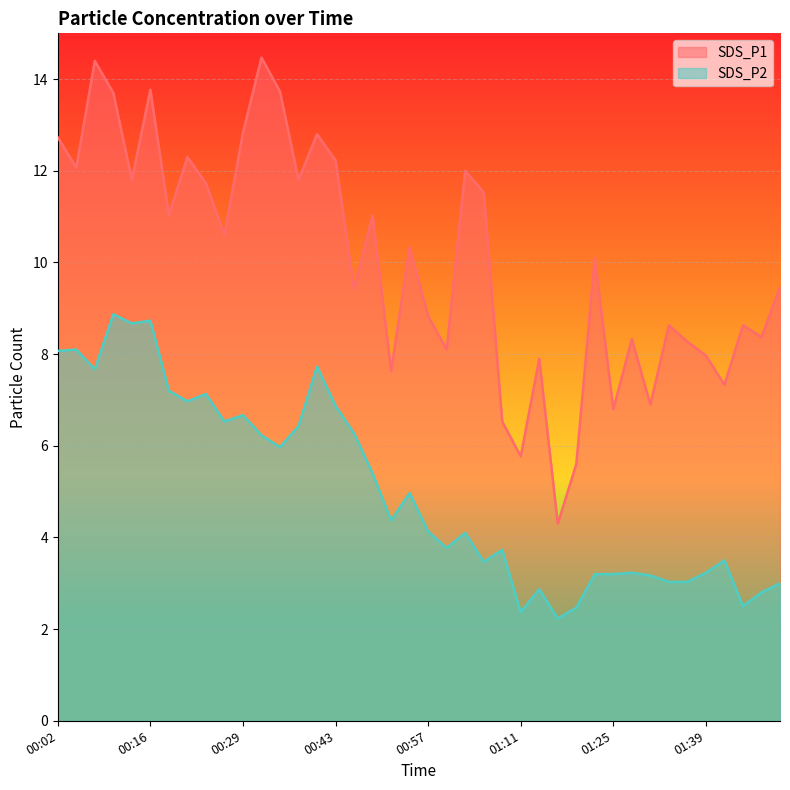

At how many categories does at least one series exceed 12?

11